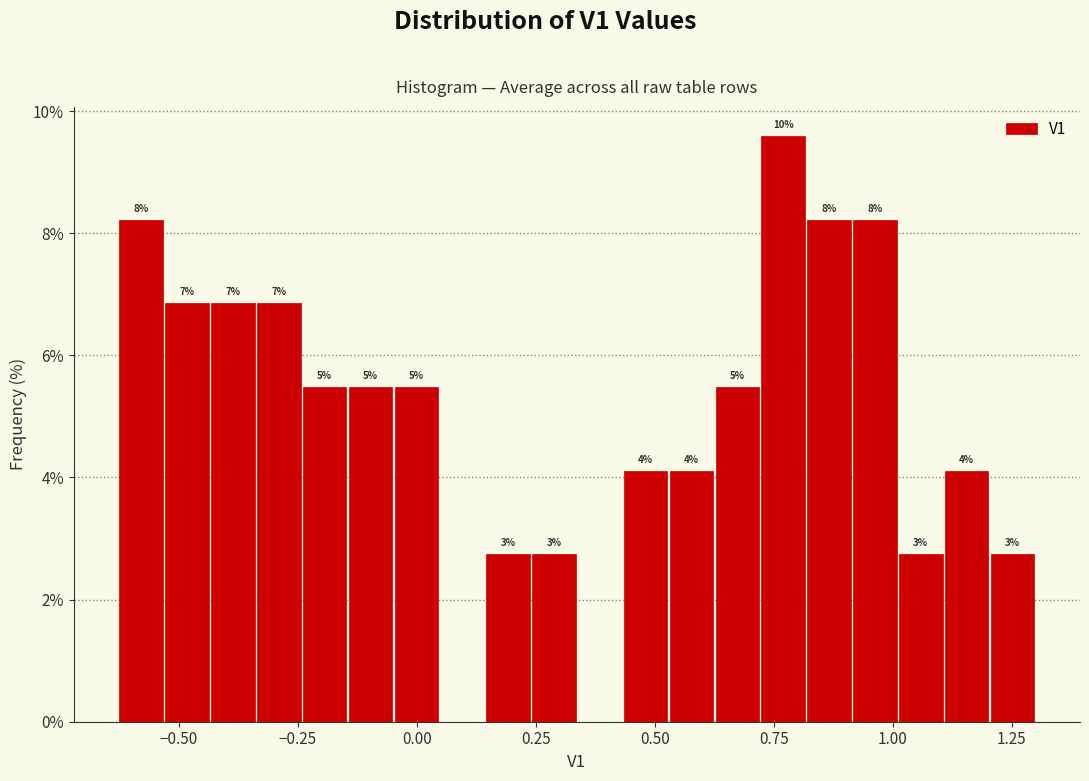

Around what value on the x-axis is the tallest bar? Give the approximate position of its centre, as read against the axis.

0.75